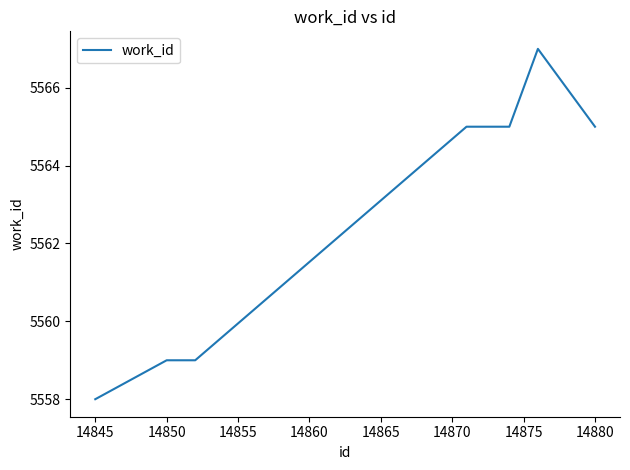

What is the difference between the second highest and second lowest values?

6